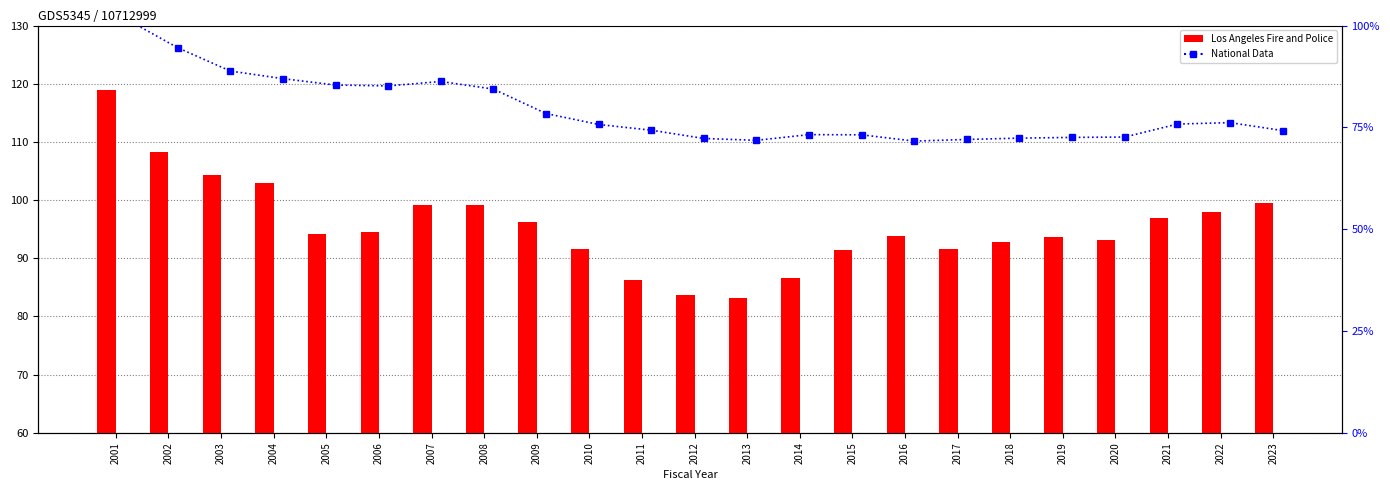

Reading left to right, extract all data points from this chart.

Los Angeles Fire and Police: 118.9	108.3	104.3	103.0	94.1	94.6	99.2	99.1	96.2	91.6	86.3	83.7	83.1	86.6	91.5	93.9	91.5	92.9	93.6	93.2	96.8	98.0	99.5
National Data: 101.7	94.6	88.8	87.0	85.4	85.2	86.3	84.4	78.4	75.7	74.3	72.3	71.8	73.2	73.2	71.6	72.0	72.4	72.5	72.6	75.8	76.2	74.2